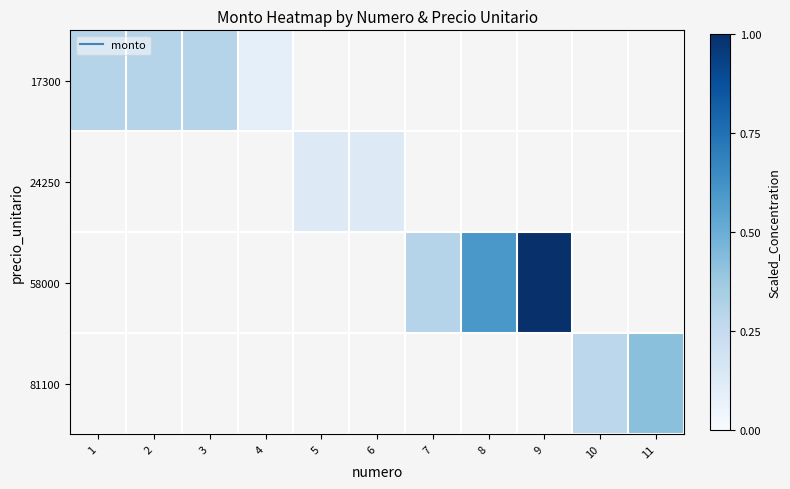

Between 3 and 4, which is larger?

3